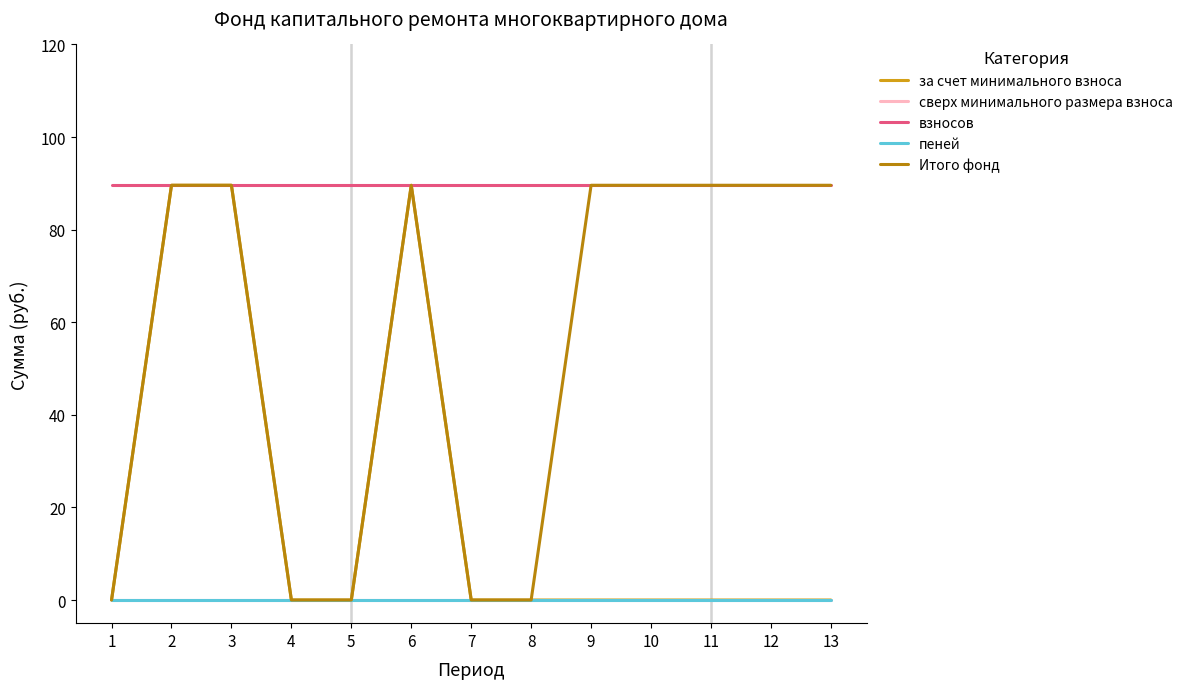

Does the chart have visible grid lines?

No